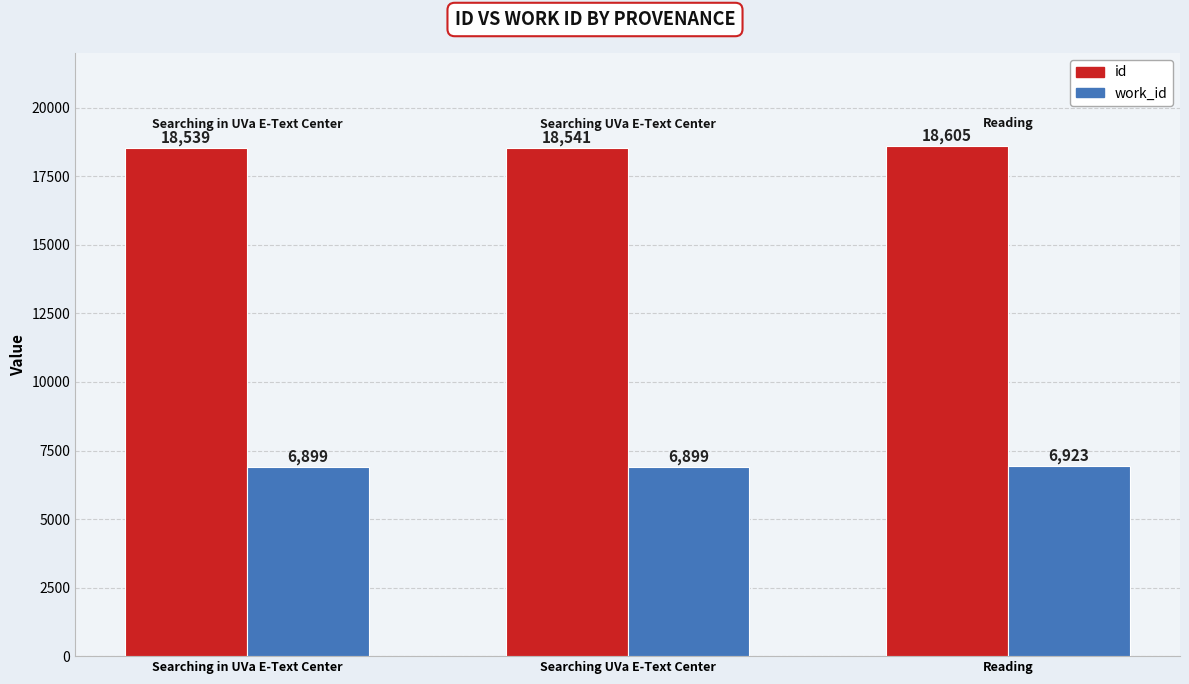

At how many categories does at least one series exceed 10428?

3